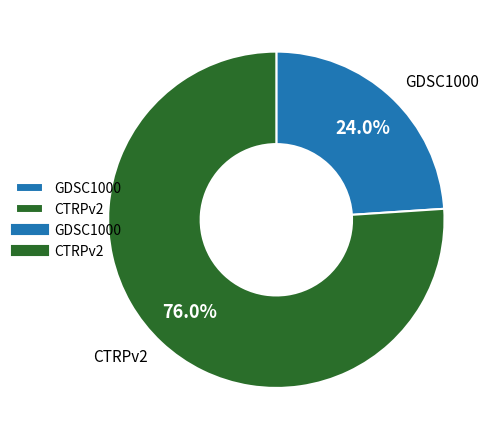

To the nearest percent, what portion does CTRPv2 represent?

76%